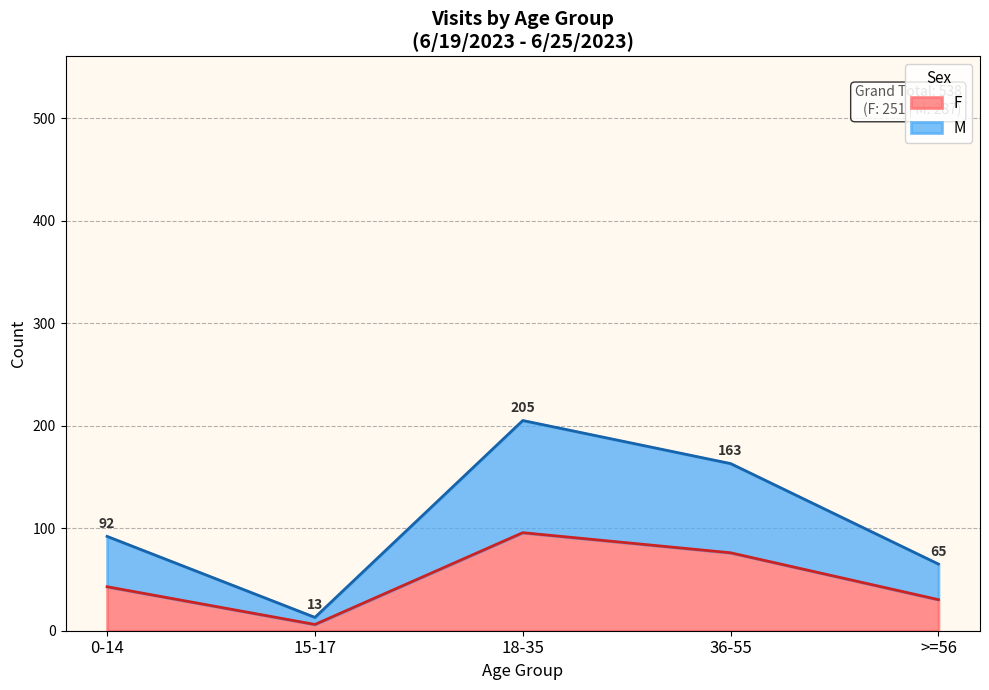

Count the number of categories in the chart.

5